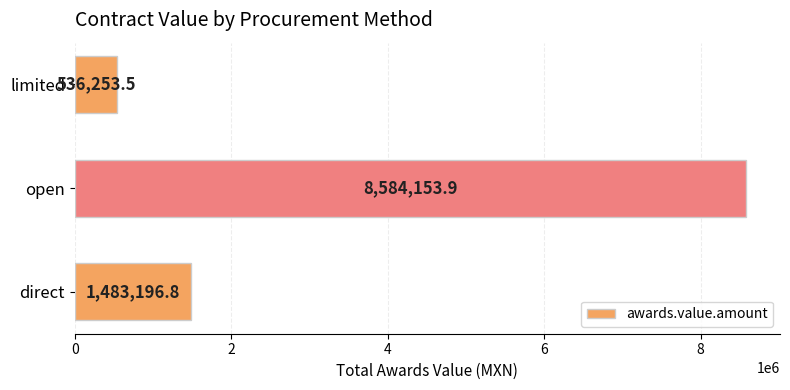

What is the smallest value displayed?

536253.5